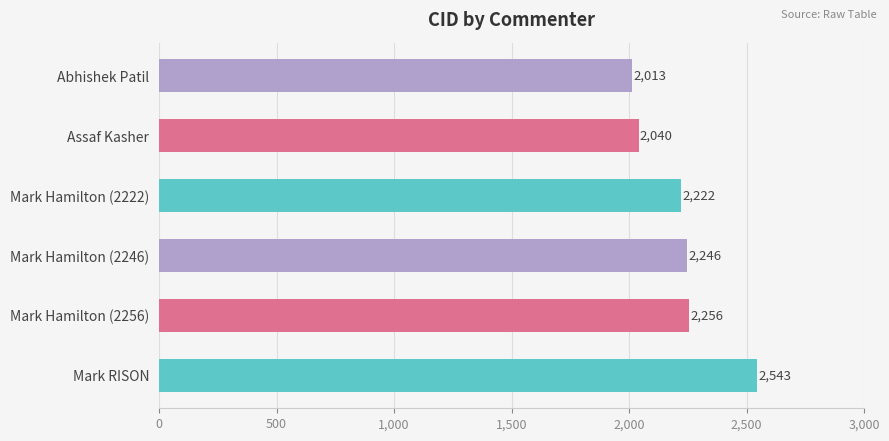

What is the change in value from Abhishek Patil to Mark Hamilton (2246)?

+233